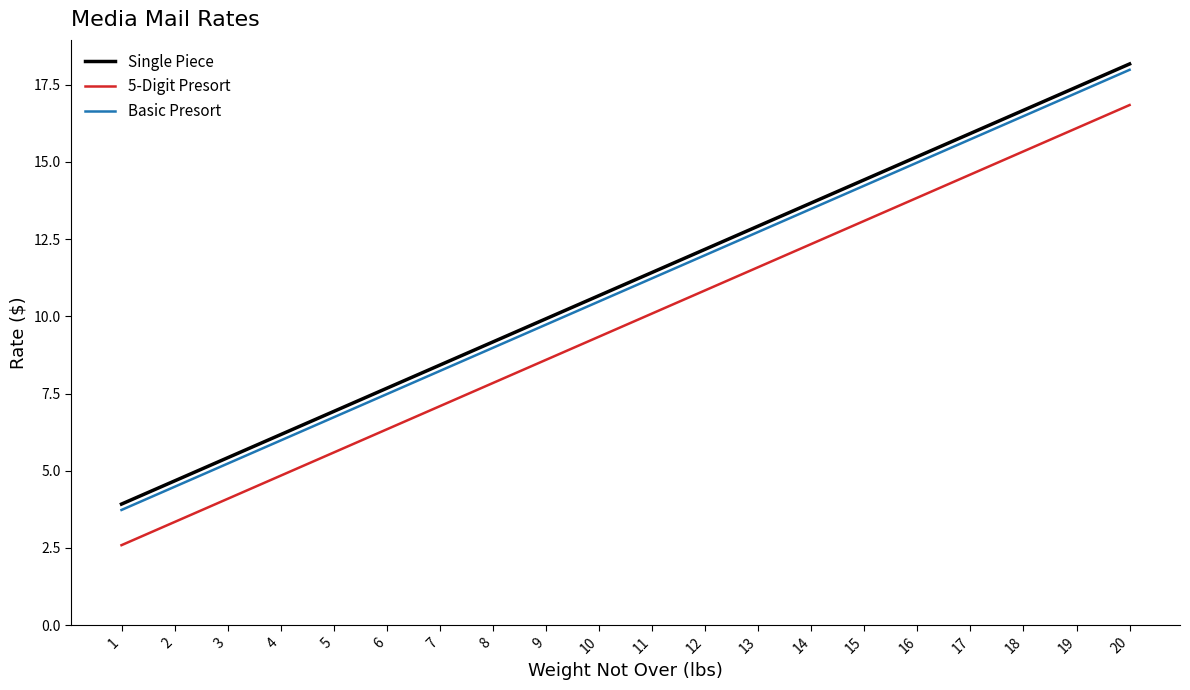

The Basic Presort series shows 5.2 at 3. True or false?

True